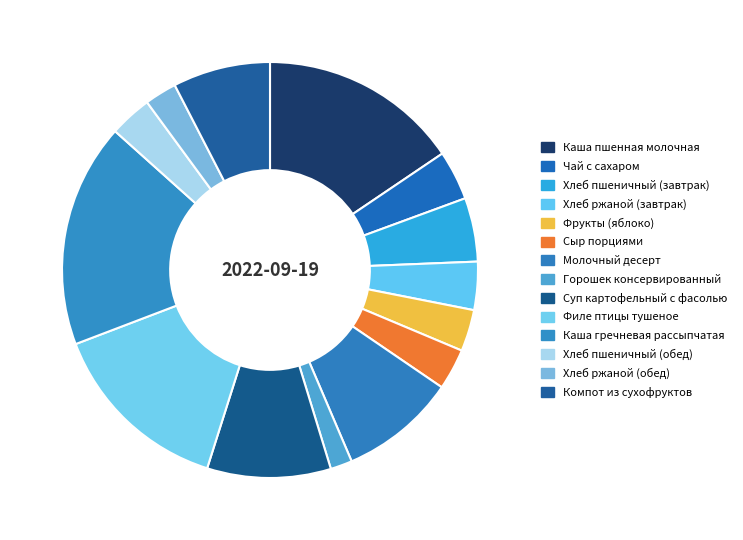

To the nearest percent, what portion does Каша пшенная молочная represent?

16%